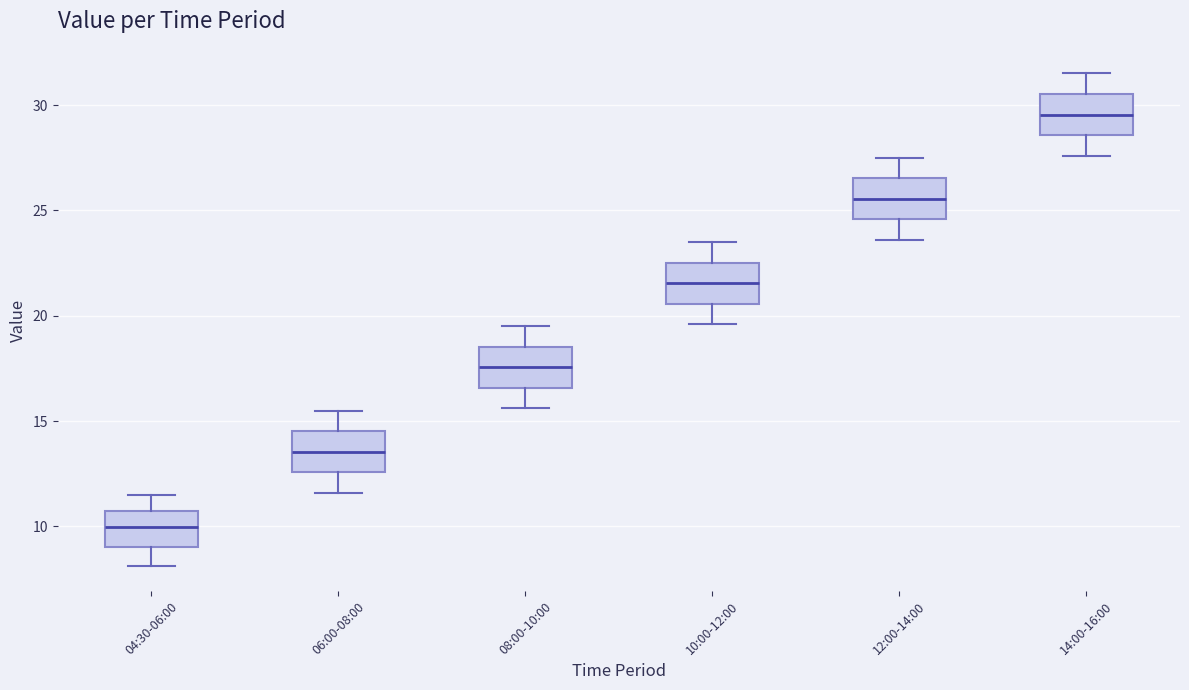

Which box's median line is the lowest?

04:30-06:00